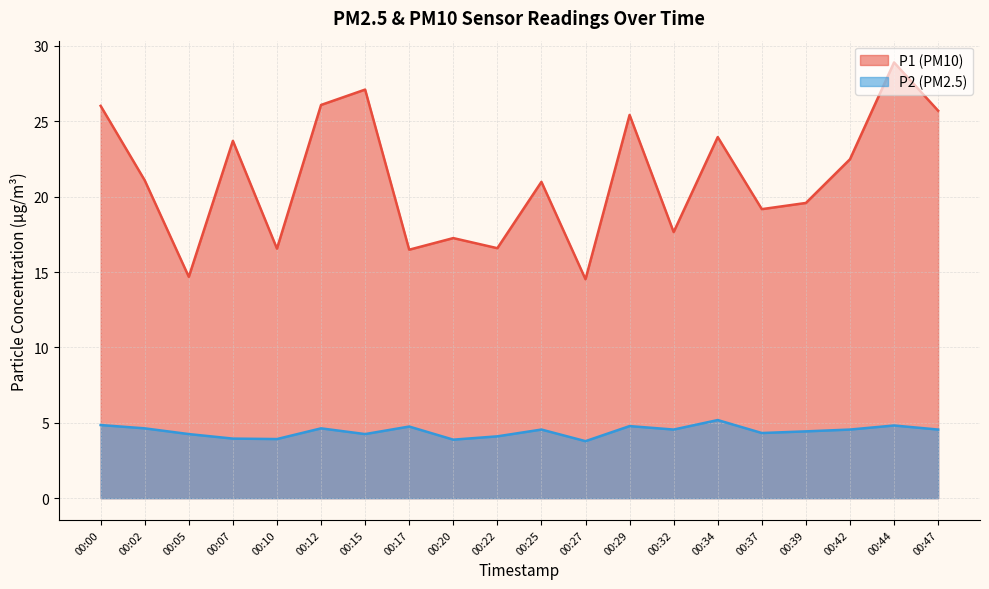

How many series are shown in this chart?

2